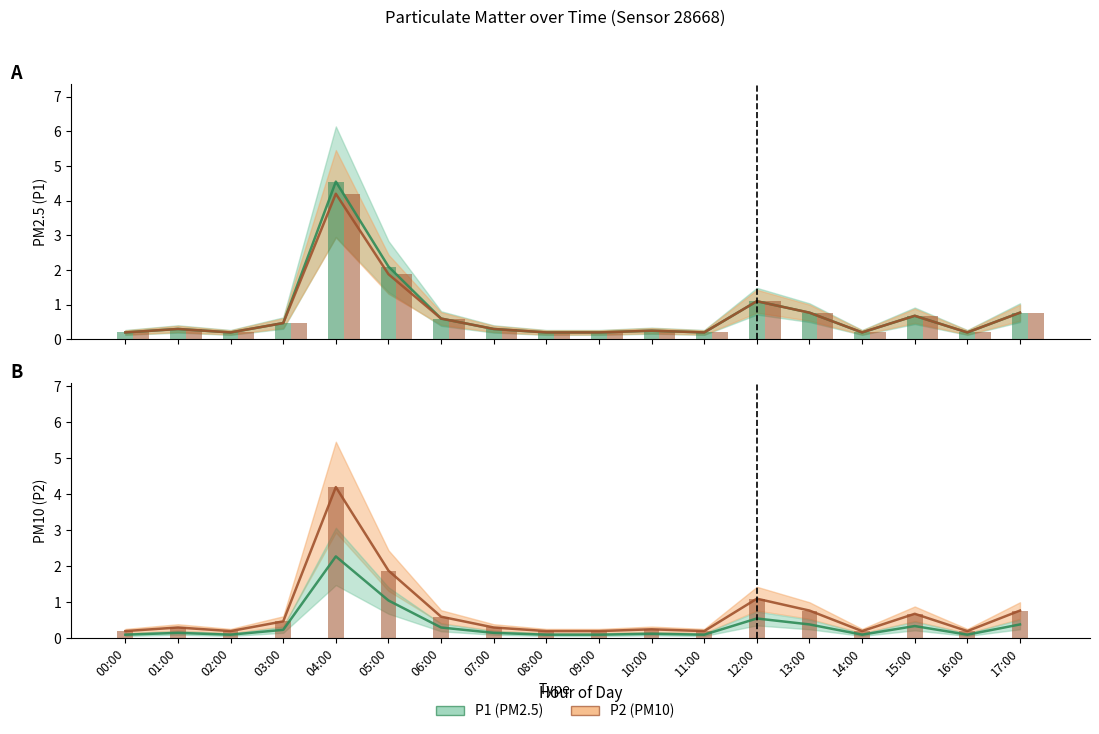

Reading left to right, extract all data points from this chart.

P1: 0.1	0.1	0.1	0.2	2.3	1.1	0.3	0.1	0.1	0.1	0.1	0.1	0.6	0.4	0.1	0.3	0.1	0.4
P2: 0.2	0.3	0.2	0.5	4.2	1.9	0.6	0.3	0.2	0.2	0.2	0.2	1.1	0.8	0.2	0.7	0.2	0.8
P1 bar: 0.2	0.3	0.2	0.5	4.5	2.1	0.6	0.3	0.2	0.2	0.2	0.2	1.1	0.8	0.2	0.7	0.2	0.8
P2 bar: 0.2	0.3	0.2	0.5	4.2	1.9	0.6	0.3	0.2	0.2	0.2	0.2	1.1	0.8	0.2	0.7	0.2	0.8